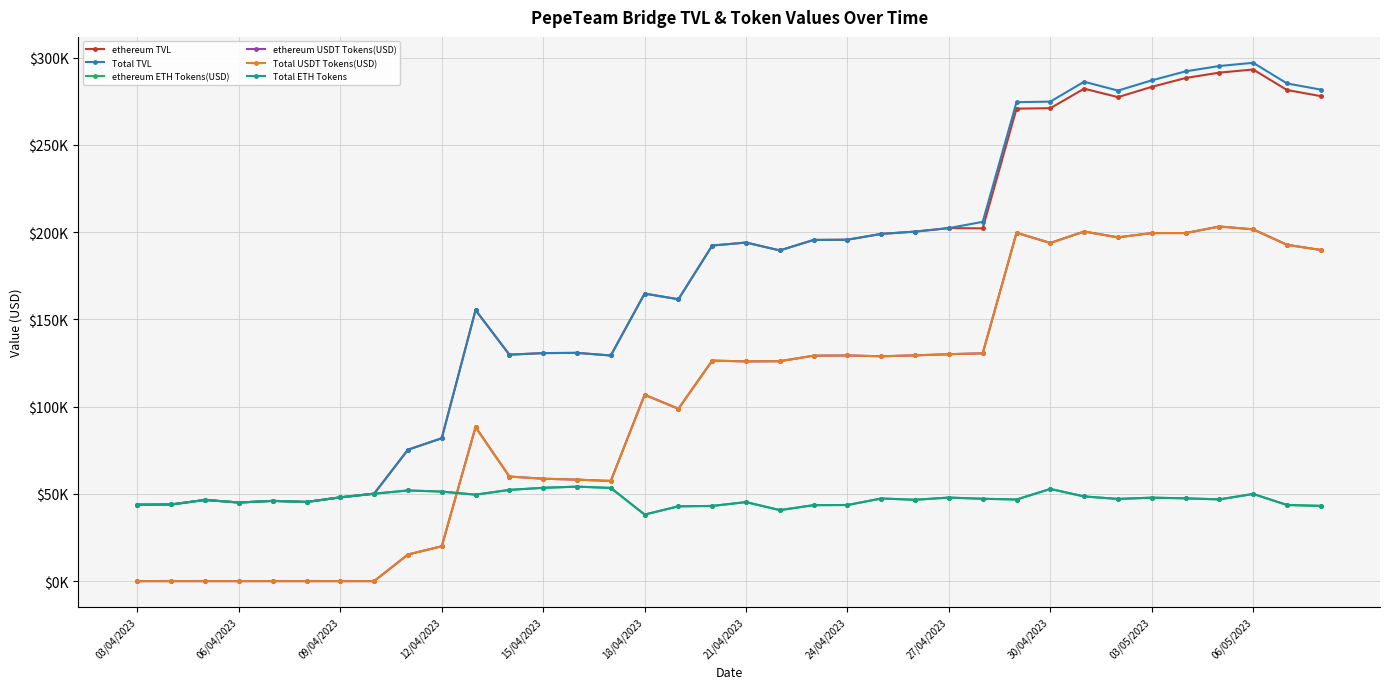

In ethereum ETH Tokens(USD), how many points are lower than both neighbors (excluding endpoints)?

9